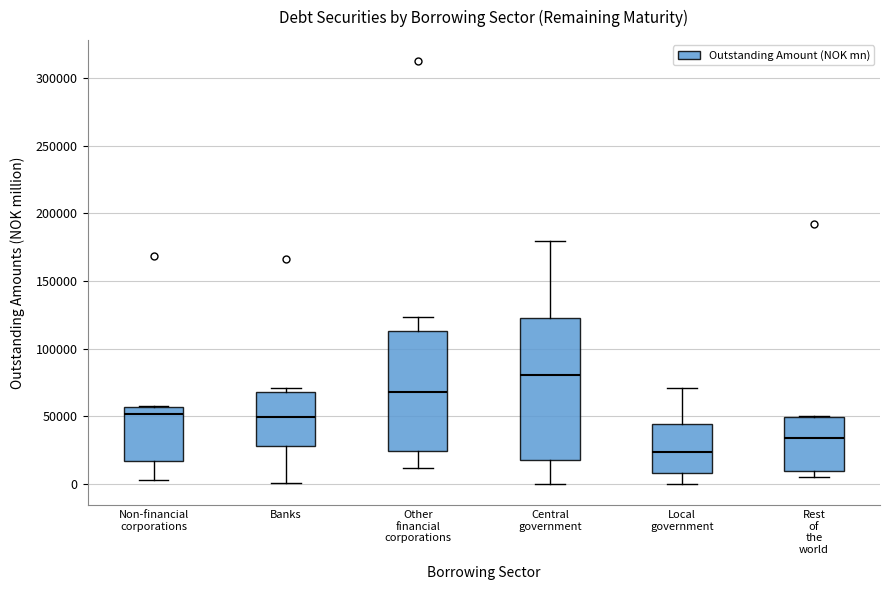

Which box has the lowest median line?

Local government